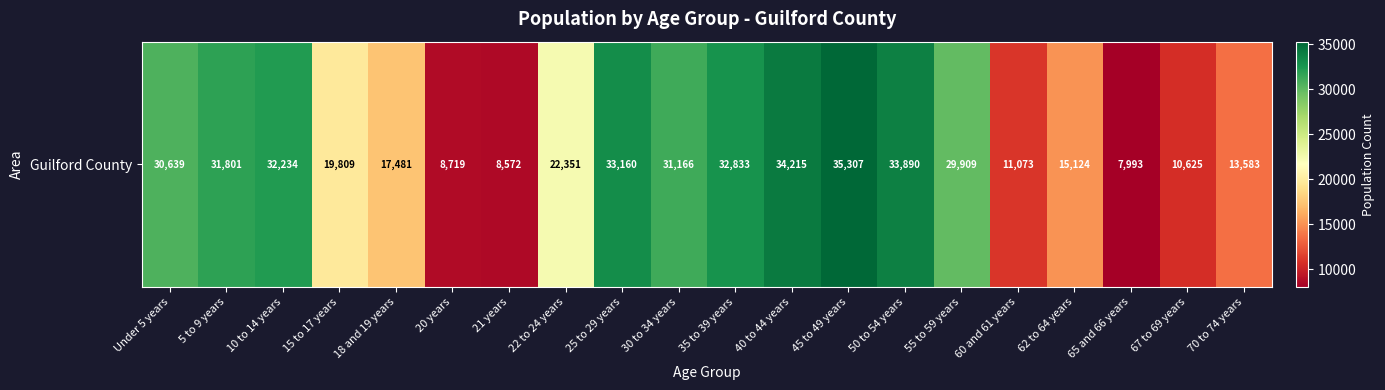

Approximately how many times larger is the value at 45 to 49 years compared to 18 and 19 years?

2.0